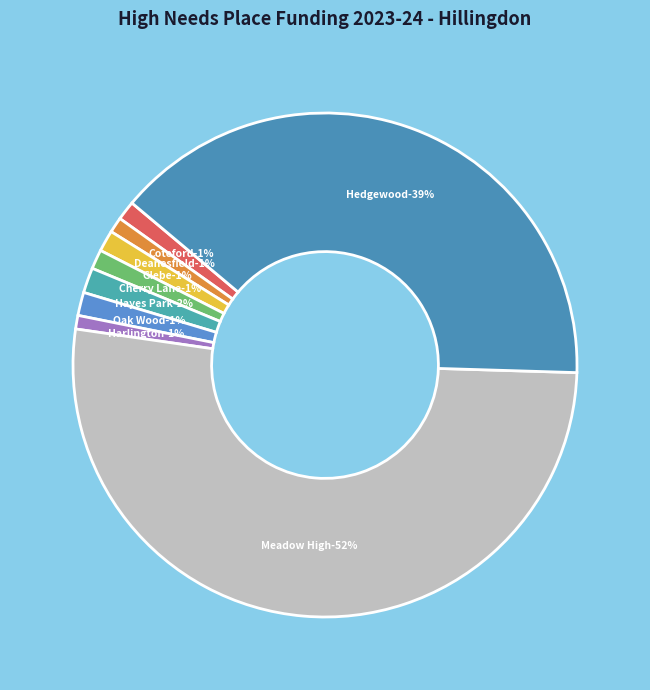

To the nearest percent, what is the difference between the Oak Wood School and Hedgewood School slice percentages?

38%